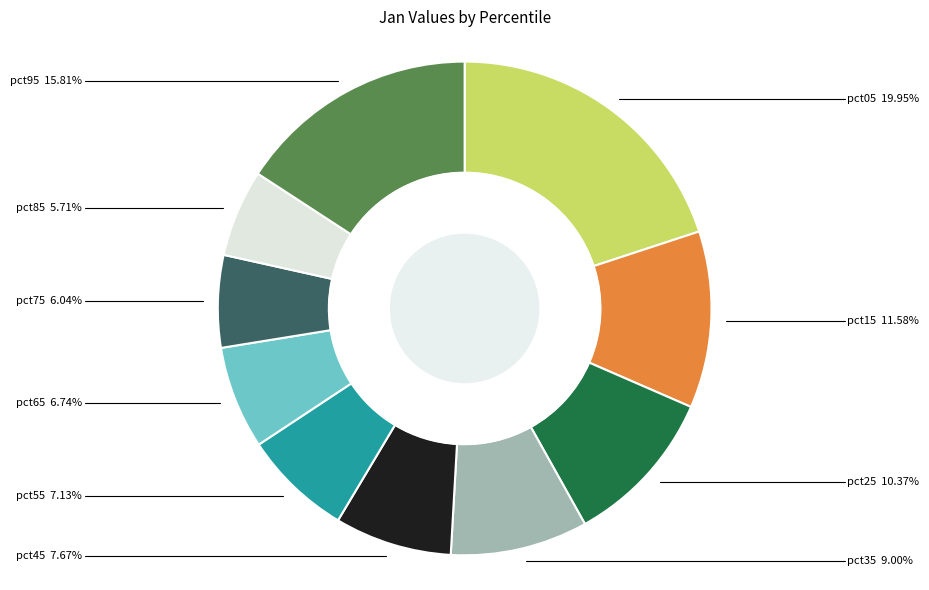

Does any single category account for the majority?

No